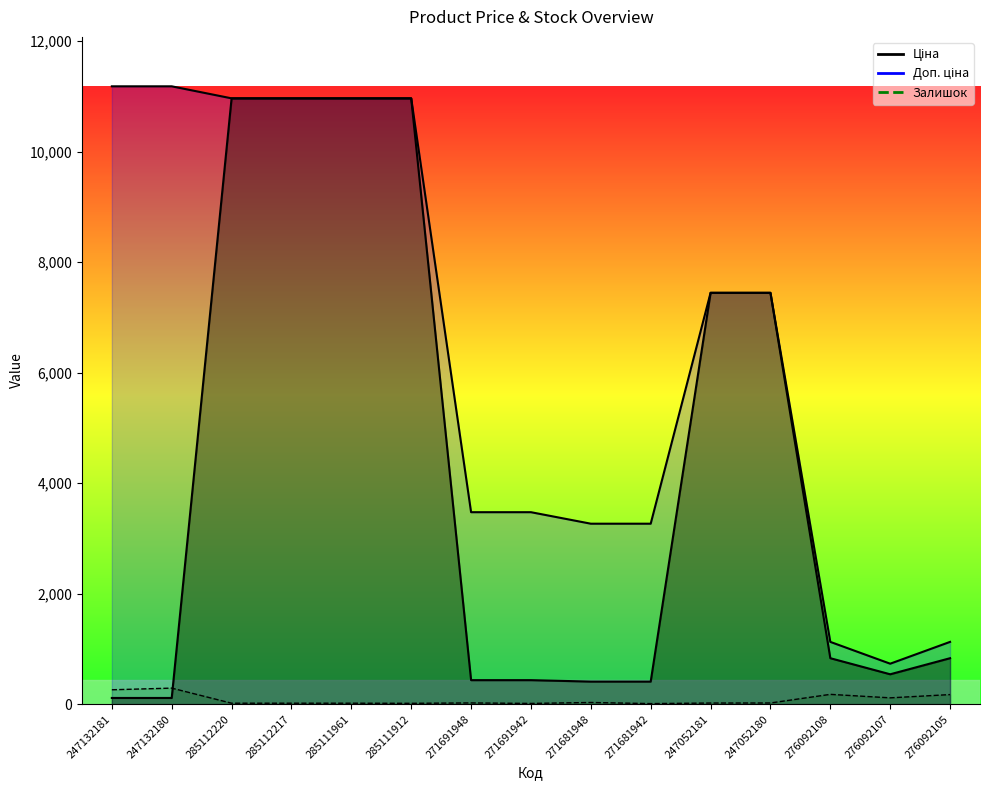

Which series changed the most between 285111961 and 271681948?

Ціна